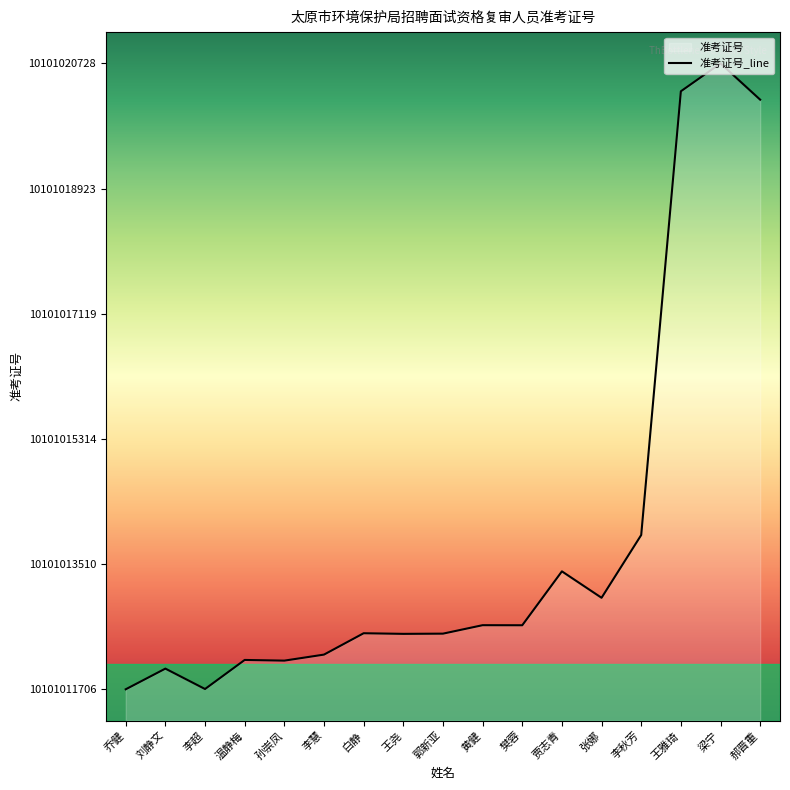

How many interior local valleys (lower than both neighbors) does the data have?

5